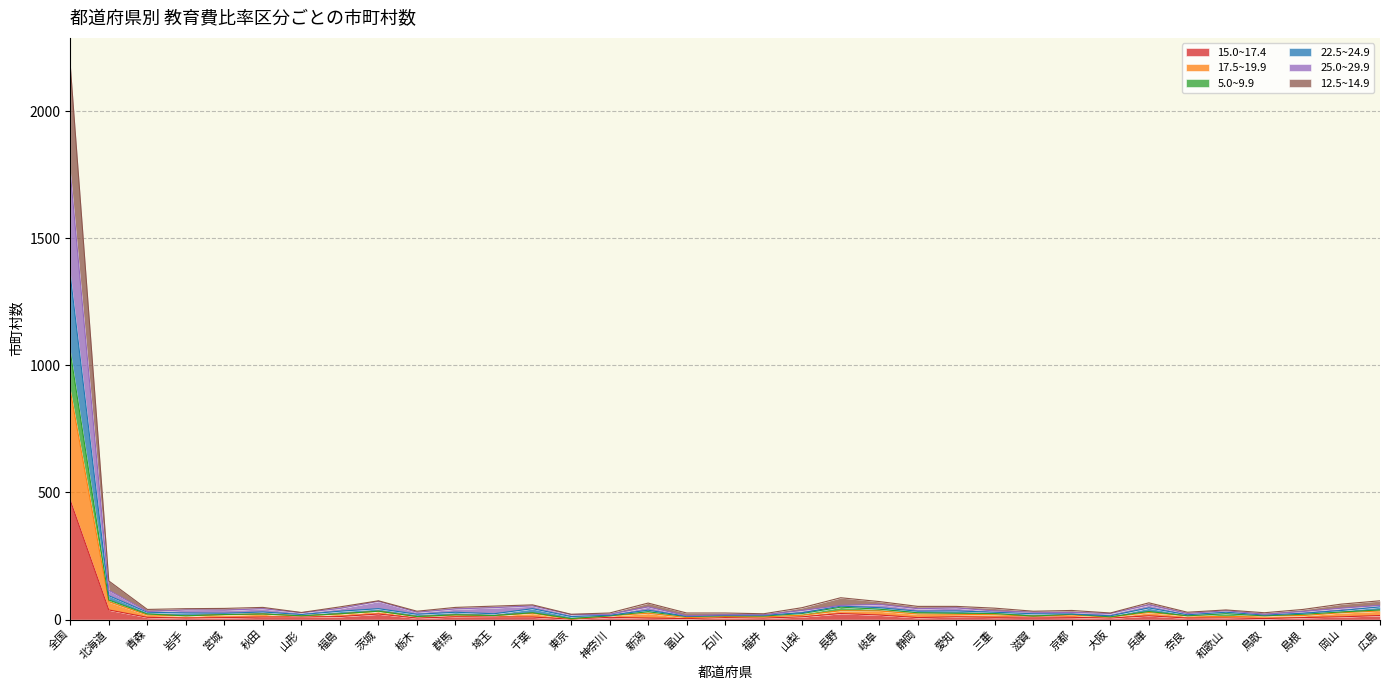

What is the label of the 19th point from the left?

福井